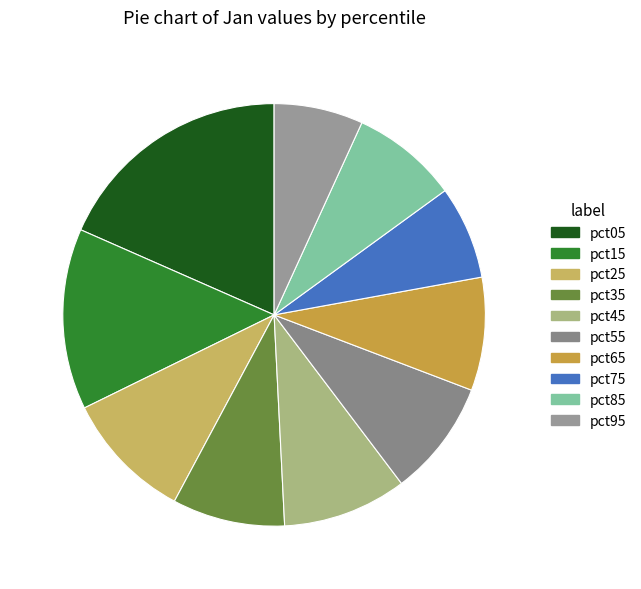

Count the number of slices in the pie.

10